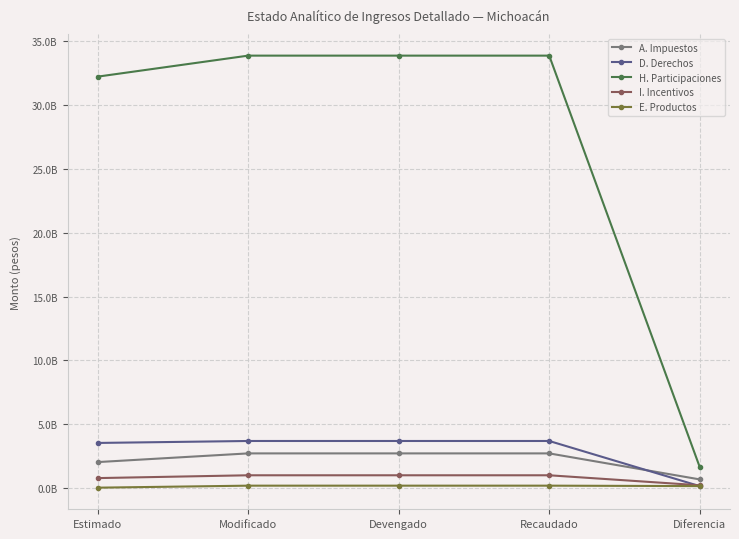

Is this an area chart (filled region under the line)?

No